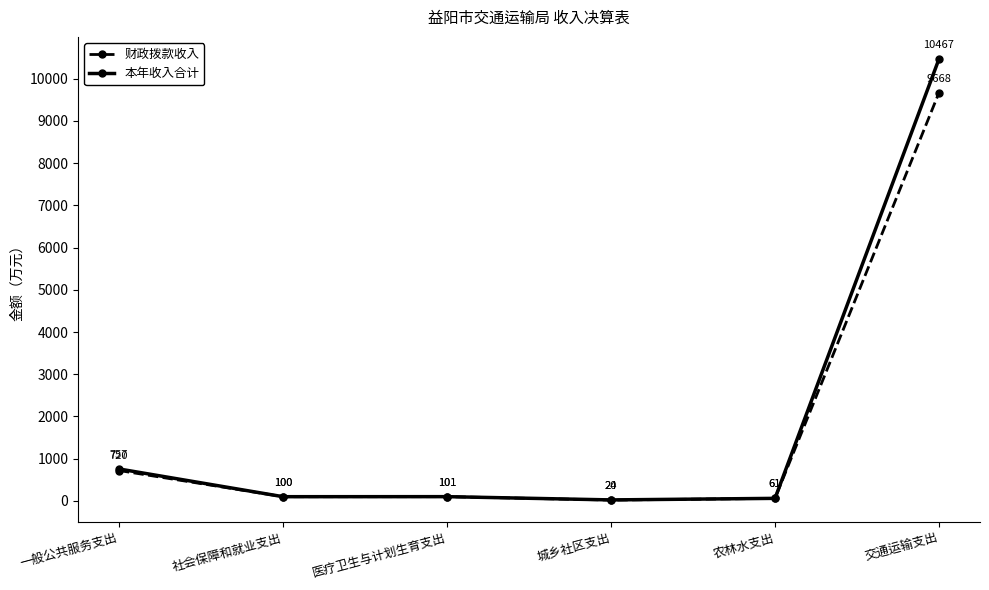

What is the spread (max minus min) of values at 城乡社区支出?

4.0